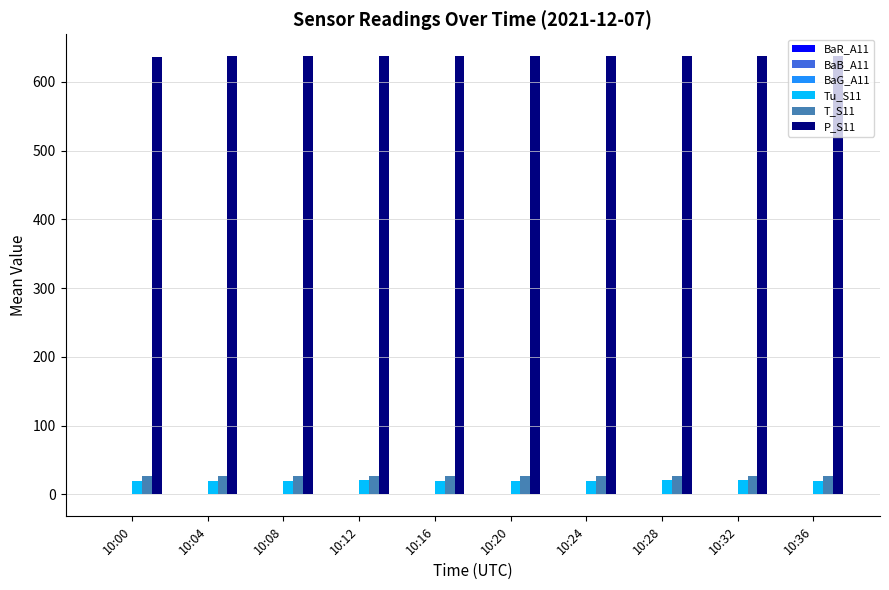

Which series has the largest total across all categories?

P_S11